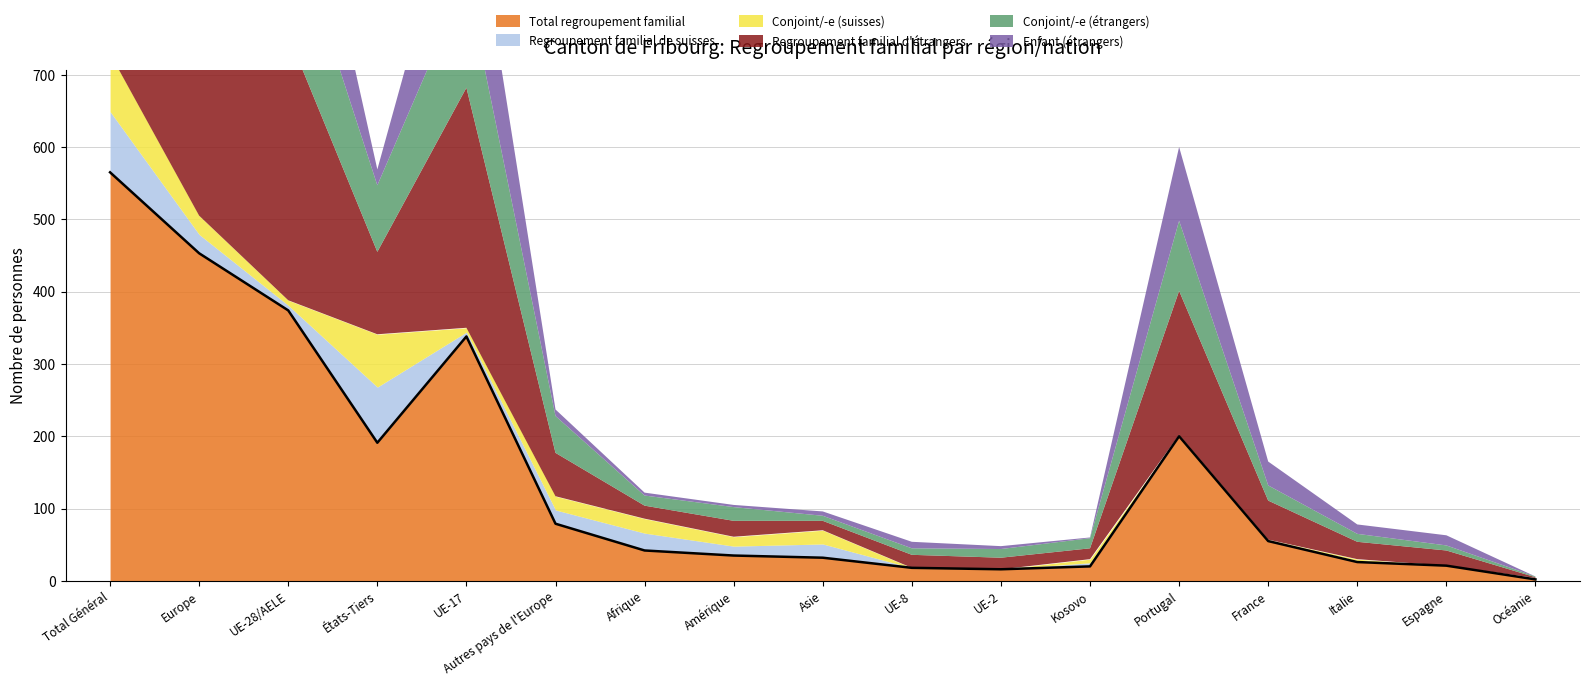

At how many categories does at least one series exceed 242?

4